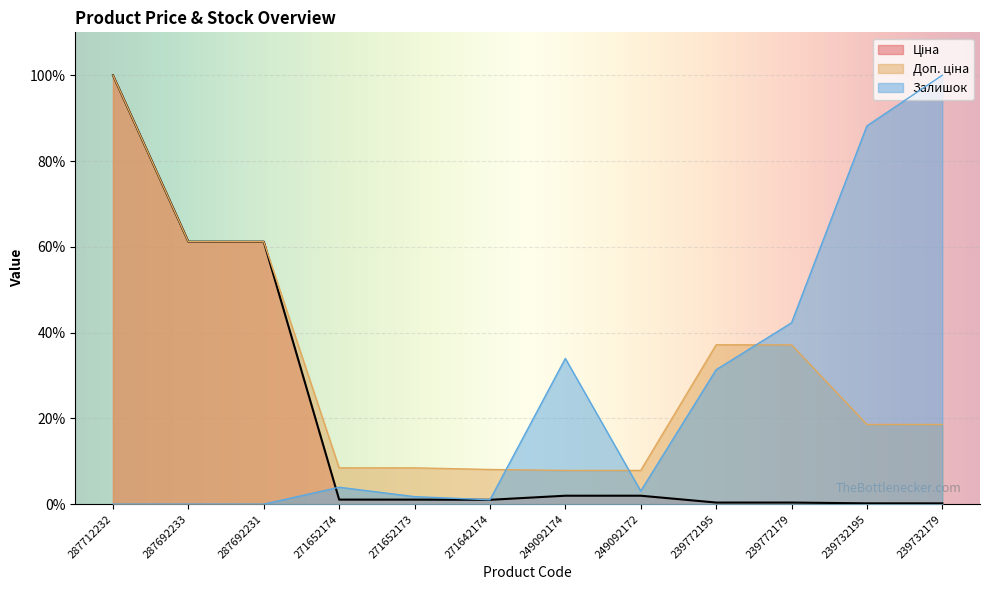

Which series ends up on top after the final intersection of Ціна and Залишок?

Залишок